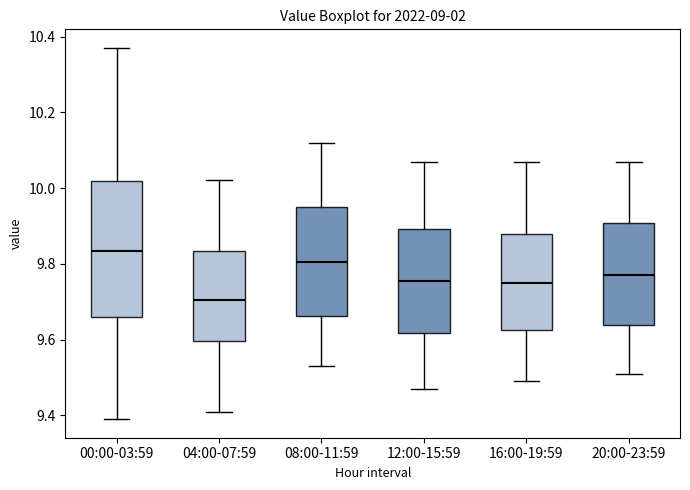

Where is the lower edge of the box for 20:00-23:59 on the y-axis? The values are not printed on the chart, so give them approximately, as read against the axis.

9.64